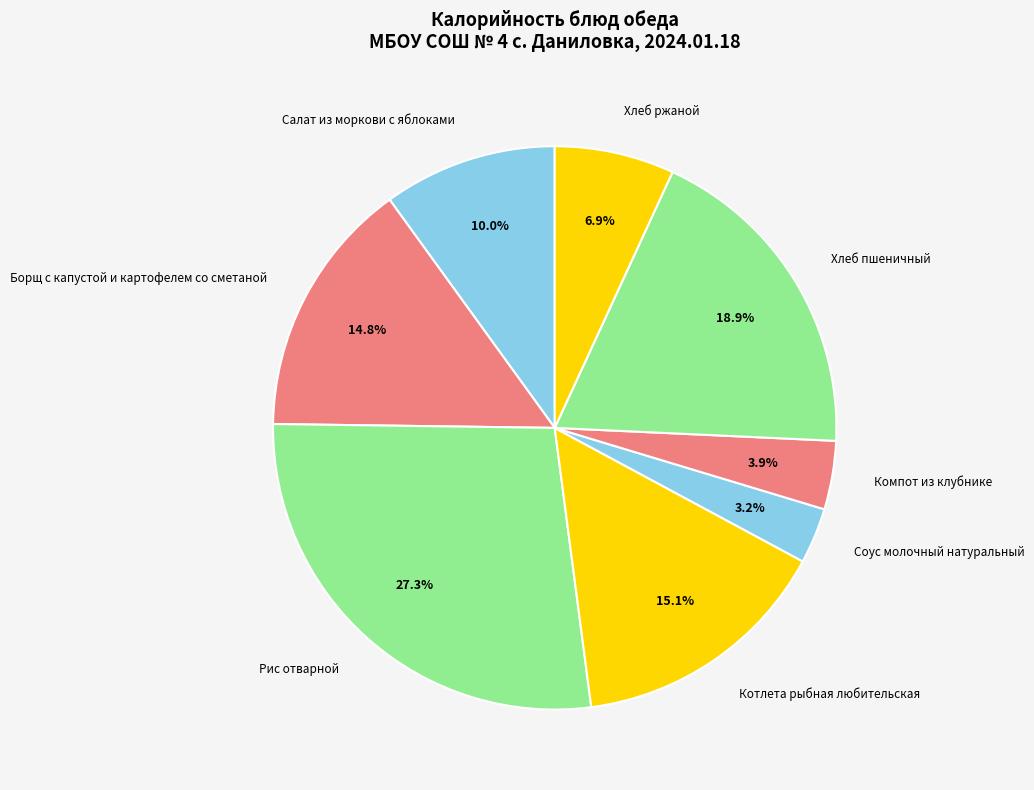

What is the largest slice in the pie chart?

Рис отварной